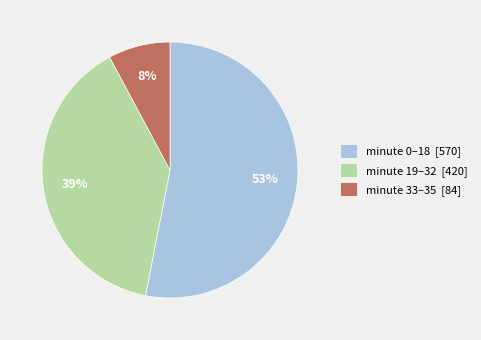

Does minute 0–18 [570] represent more than half of the total?

Yes